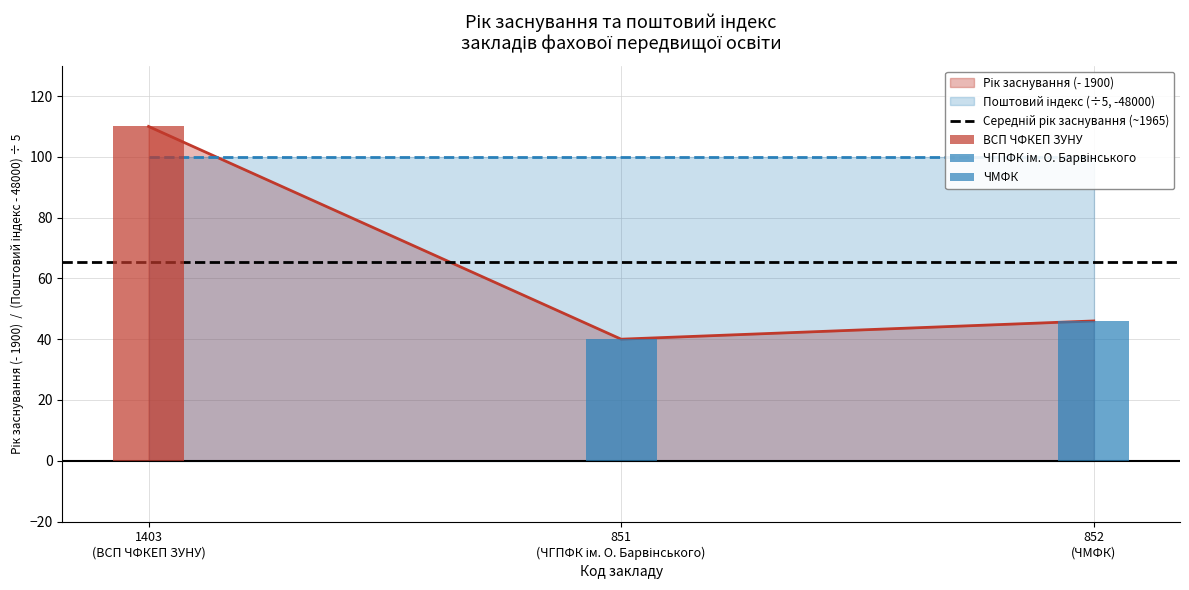

Between 1403 (ВСП ЧФКЕП ЗУНУ) and 851 (ЧГПФК ім. О. Барвінського), which is larger?

1403 (ВСП ЧФКЕП ЗУНУ)